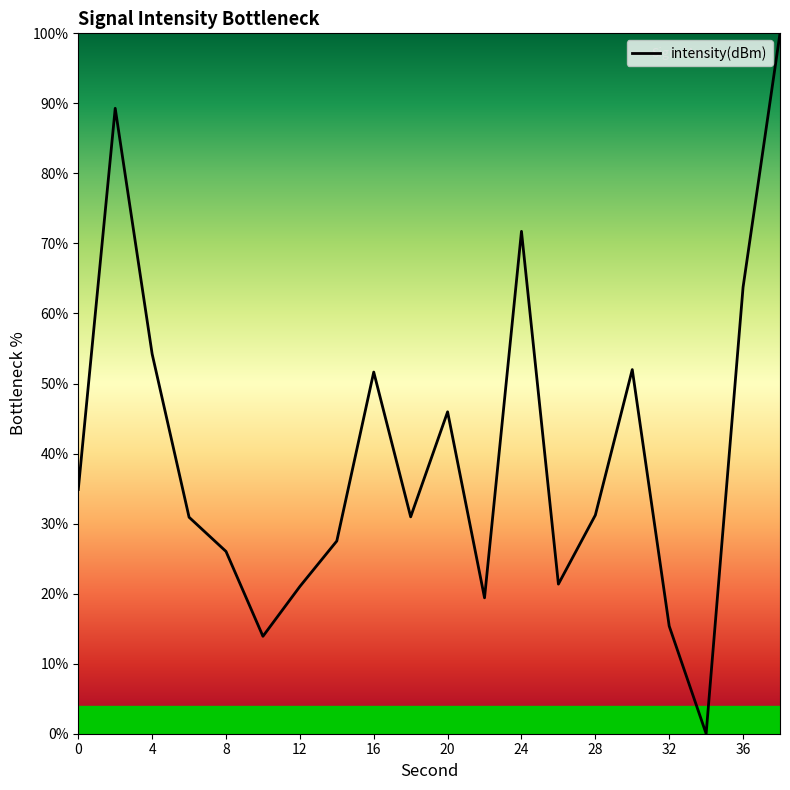

What is the difference between the maximum and minimum values?

100.0